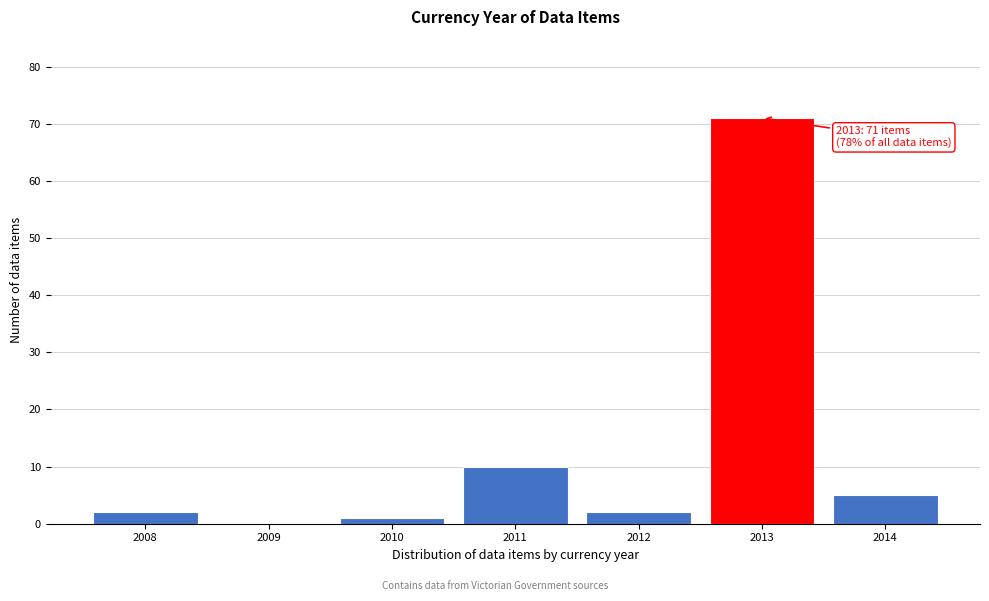

Reading left to right, transcribe all the data shown in this chart.

2008=2	2009=0	2010=1	2011=10	2012=2	2013=71	2014=5